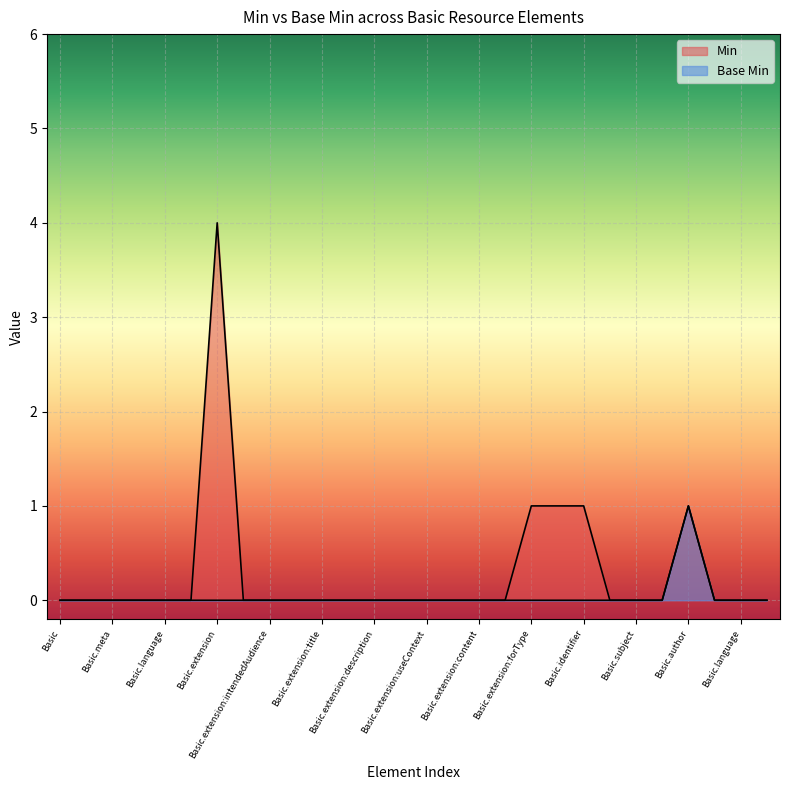

True or false: Min has more than 0 interior local peaks.

True